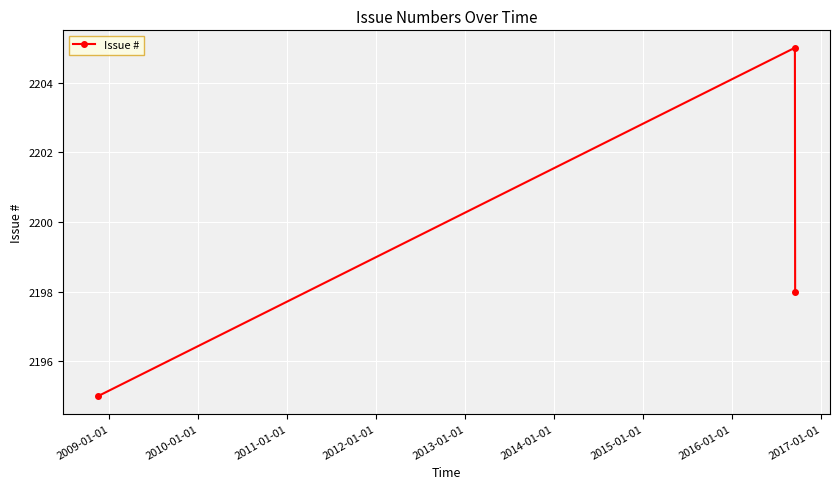

Reading right to left, list all the values displayed in this chart.

2198	2205	2195